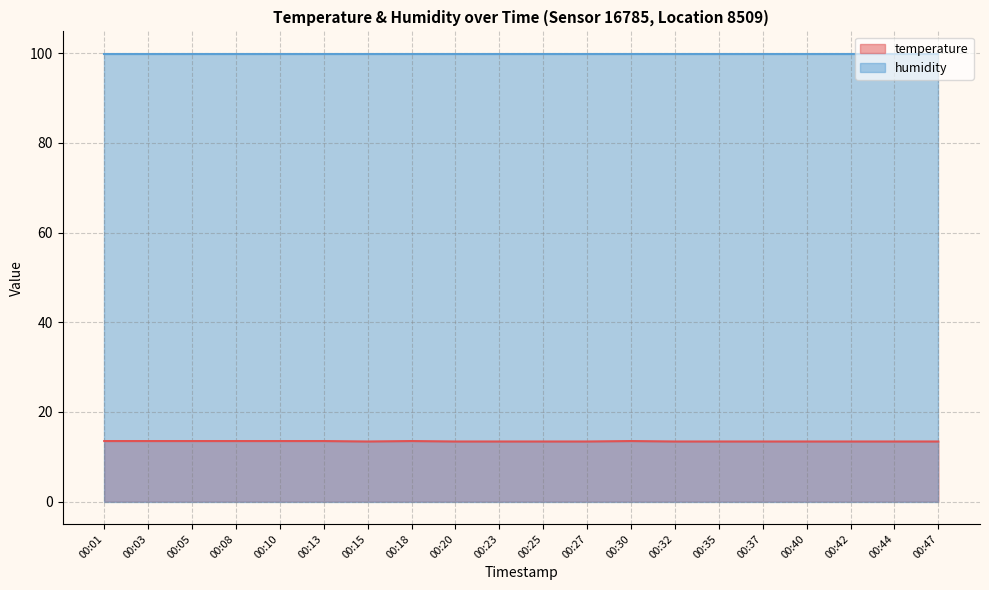

What is the sum of all values?

268.8